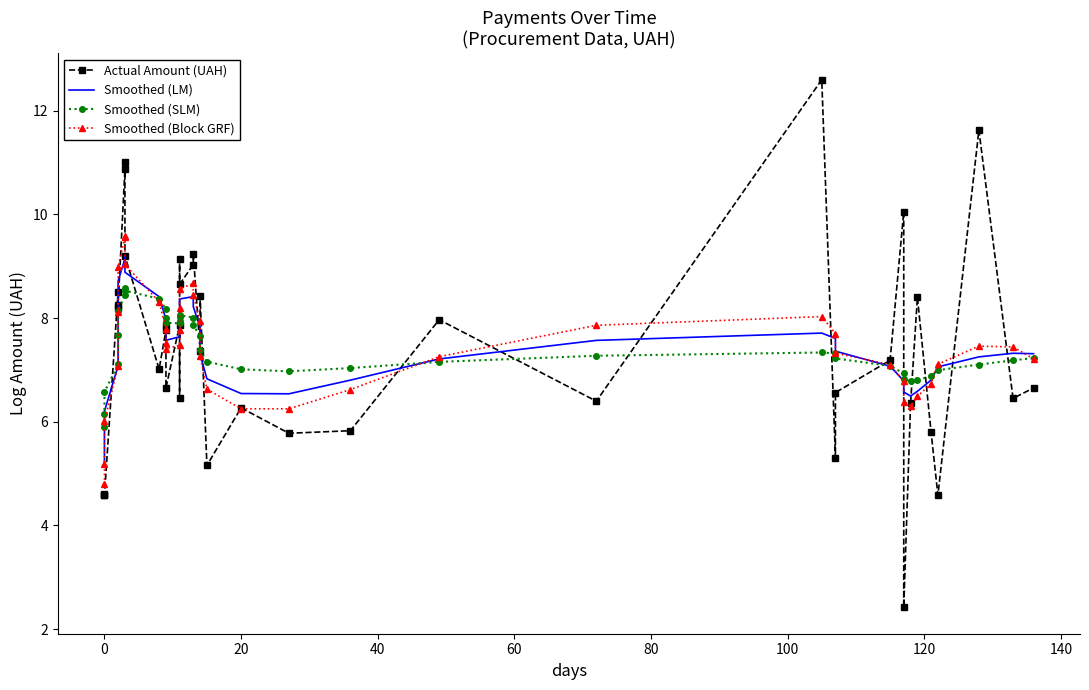

The value of Smoothed (LM) at 0 is 9.5. True or false?

False